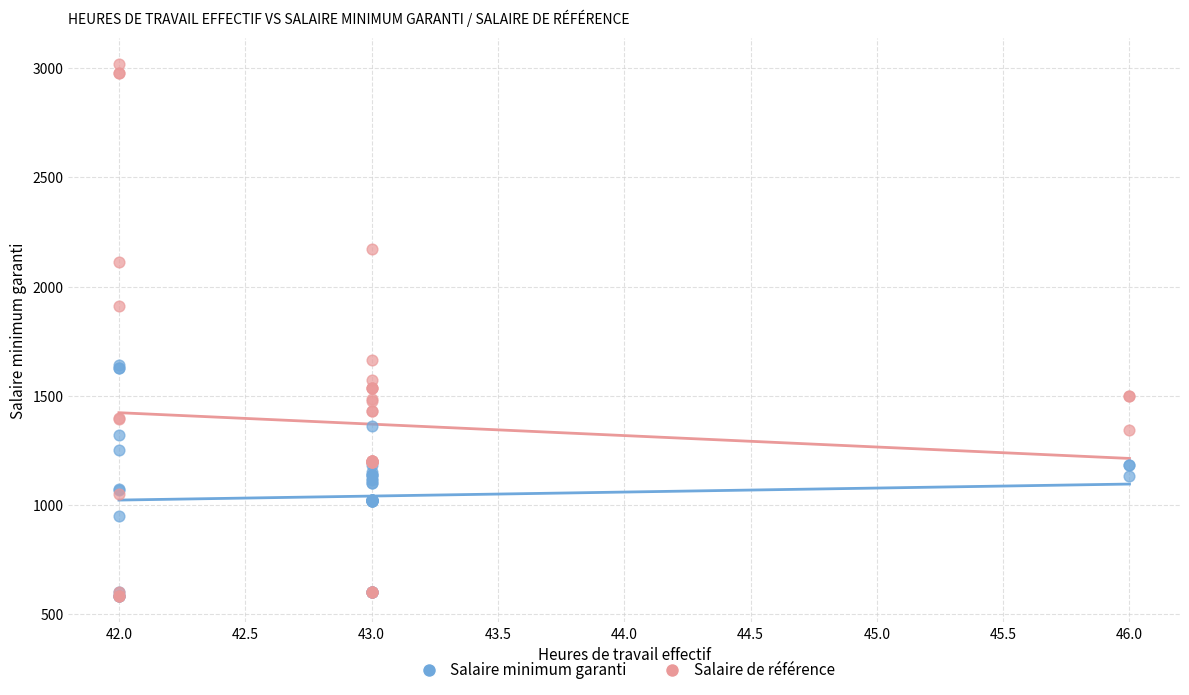

Which series has the largest Y range (max minus min)?

Salaire de référence